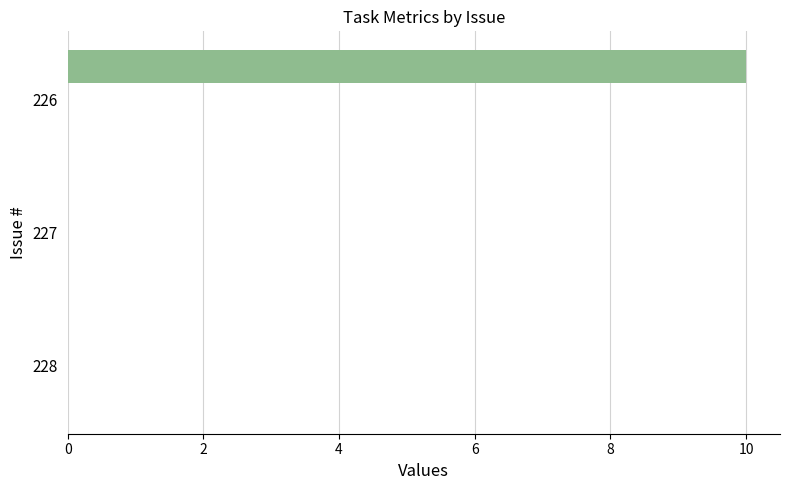

How many series are shown in this chart?

1